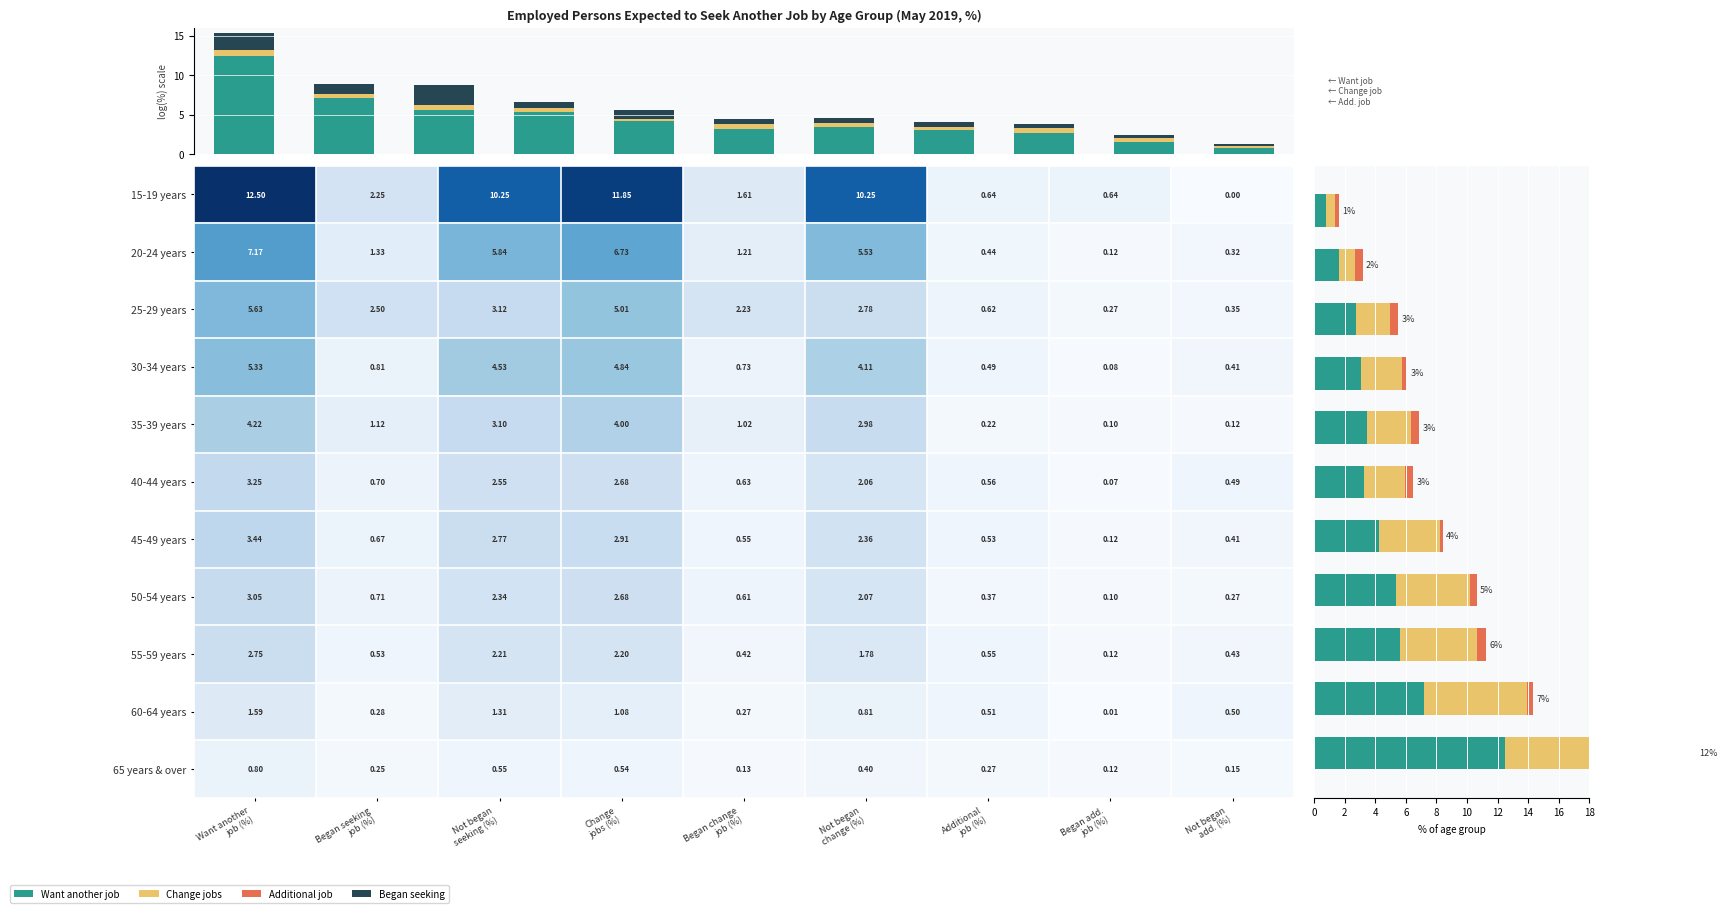

What is the difference between the highest and lowest values at 0?

11.7